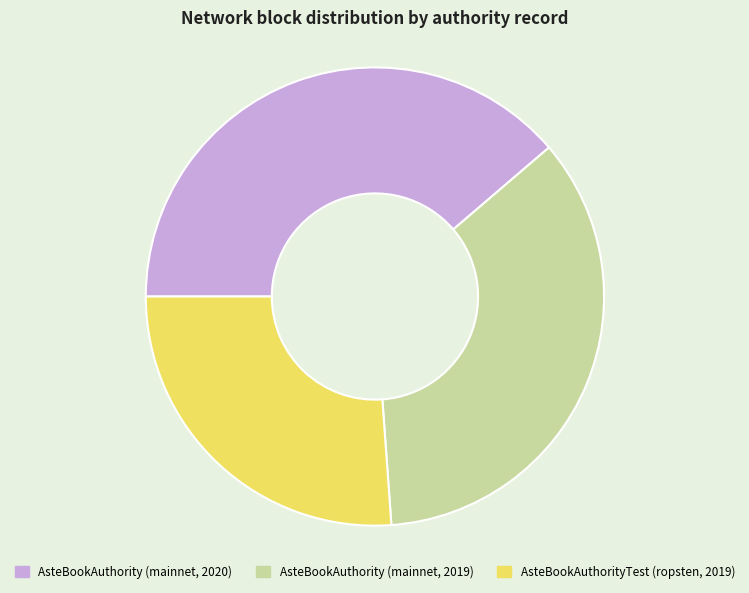

The AsteBookAuthority (mainnet, 2019) slice represents 35% of the pie. True or false?

True